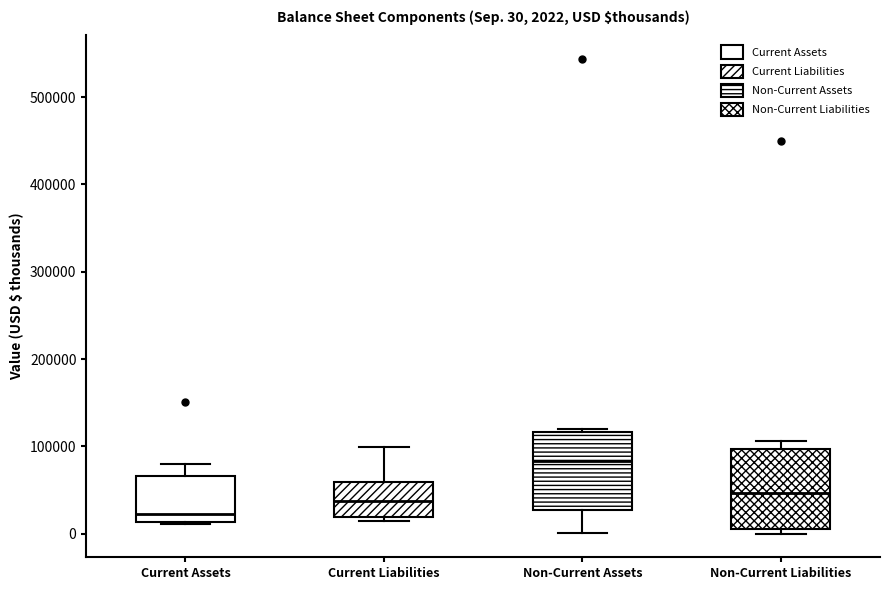

Which box's median line is the highest?

Non-Current Assets